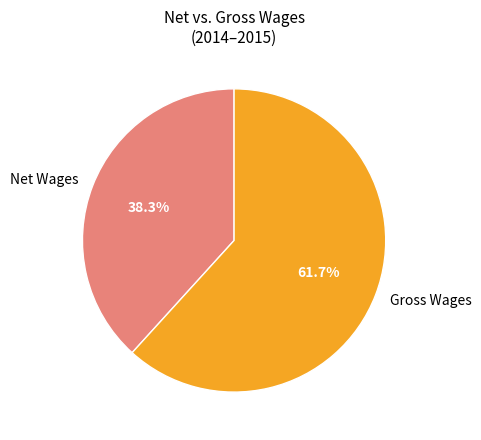

What is the largest slice in the pie chart?

Gross Wages